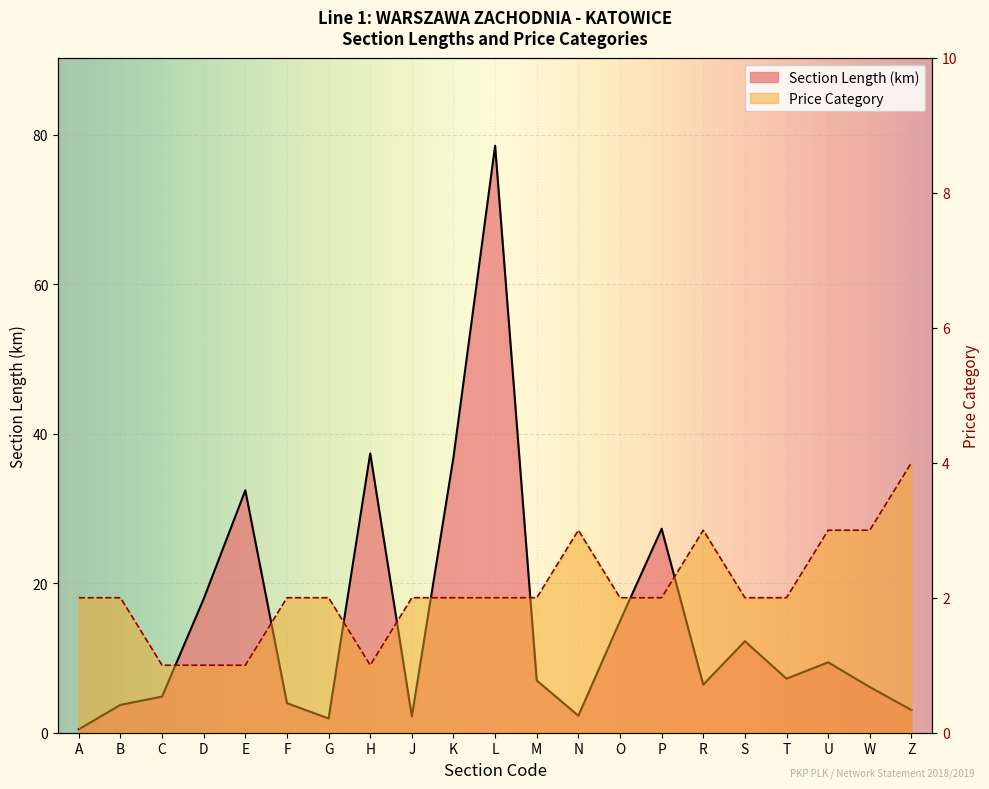

What is the label of the 1st point from the right?

Z